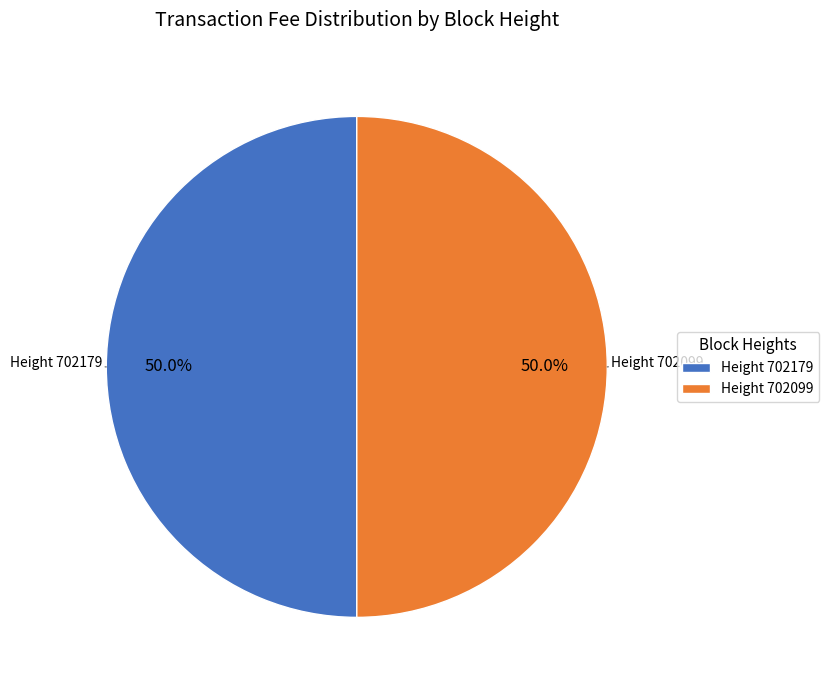

Approximately how many times larger is the value at Height 702099 compared to Height 702179?

1.0